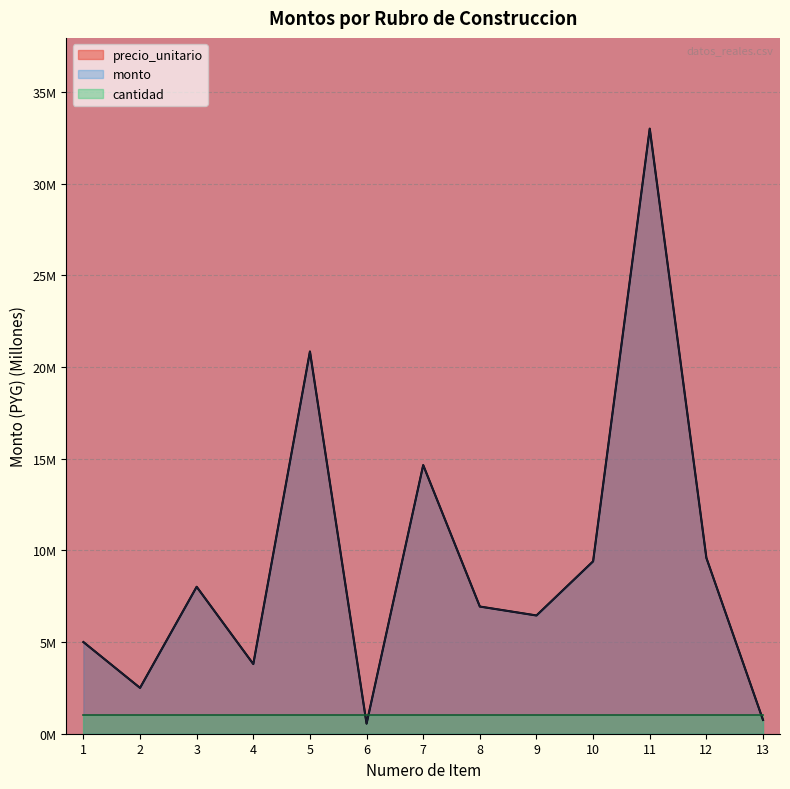

What is the total value across all series at 13?

1.5